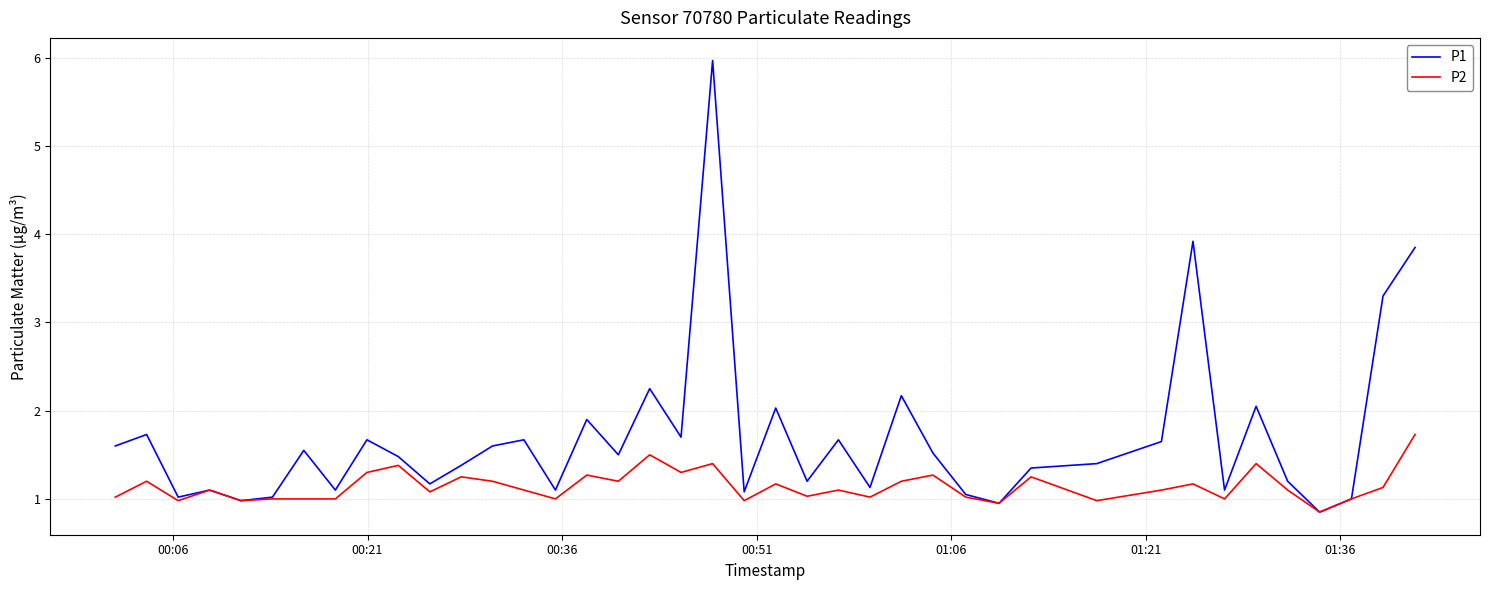

List the series in order of their overall mean, lowest first.

P2, P1